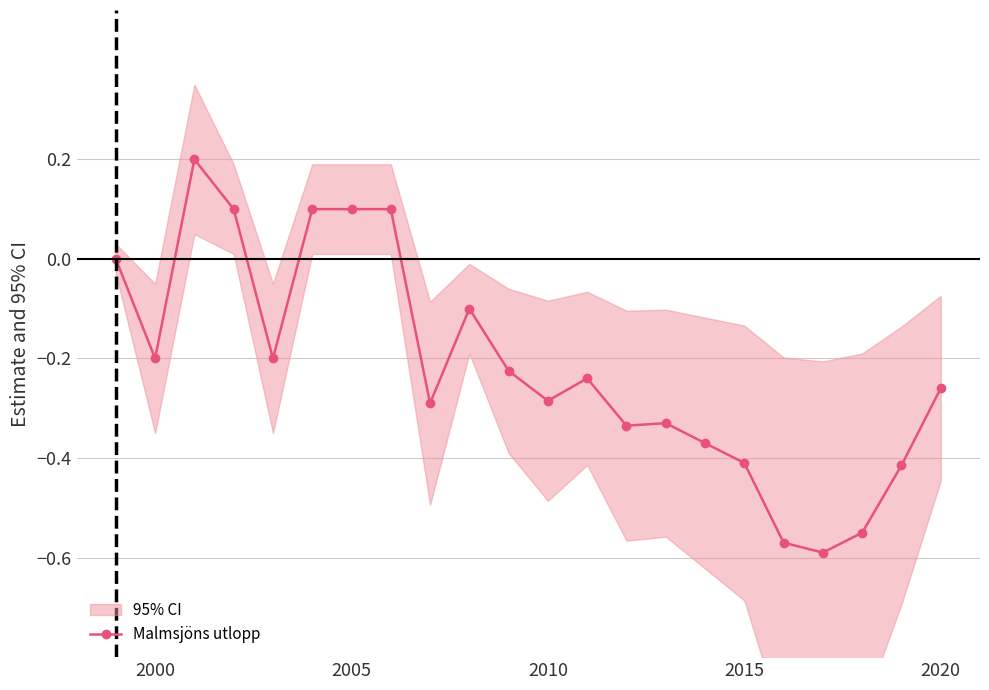

Where is the first local minimum for Malmsjöns utlopp?

2000